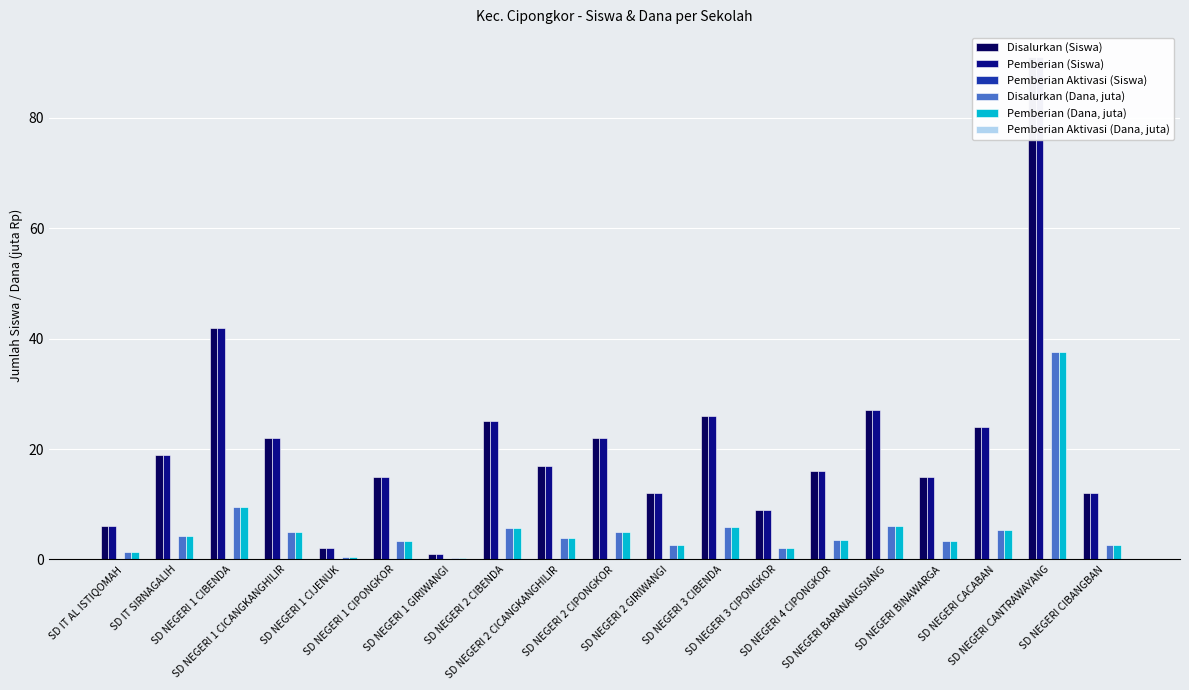

At which category is the sum across all series the highest?

SD NEGERI CANTRAWAYANG